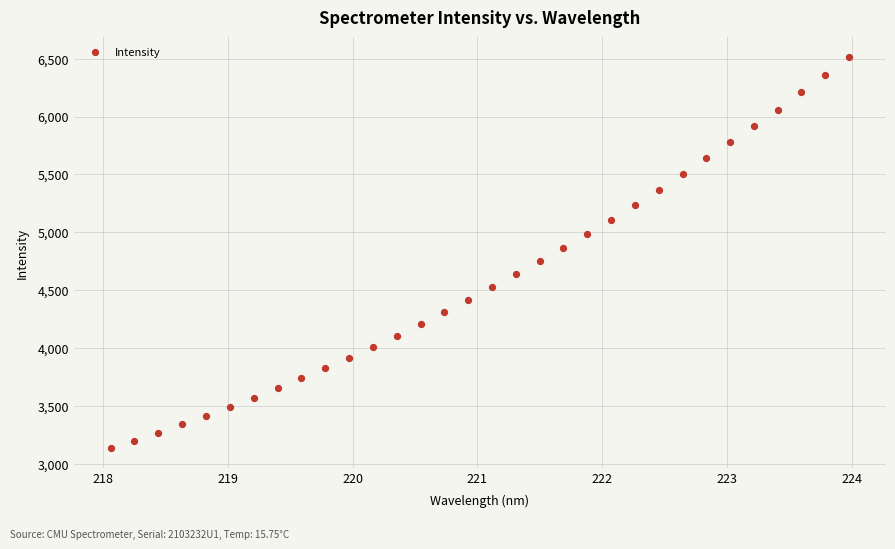

What is the range of X values (max minus min)?

5.9